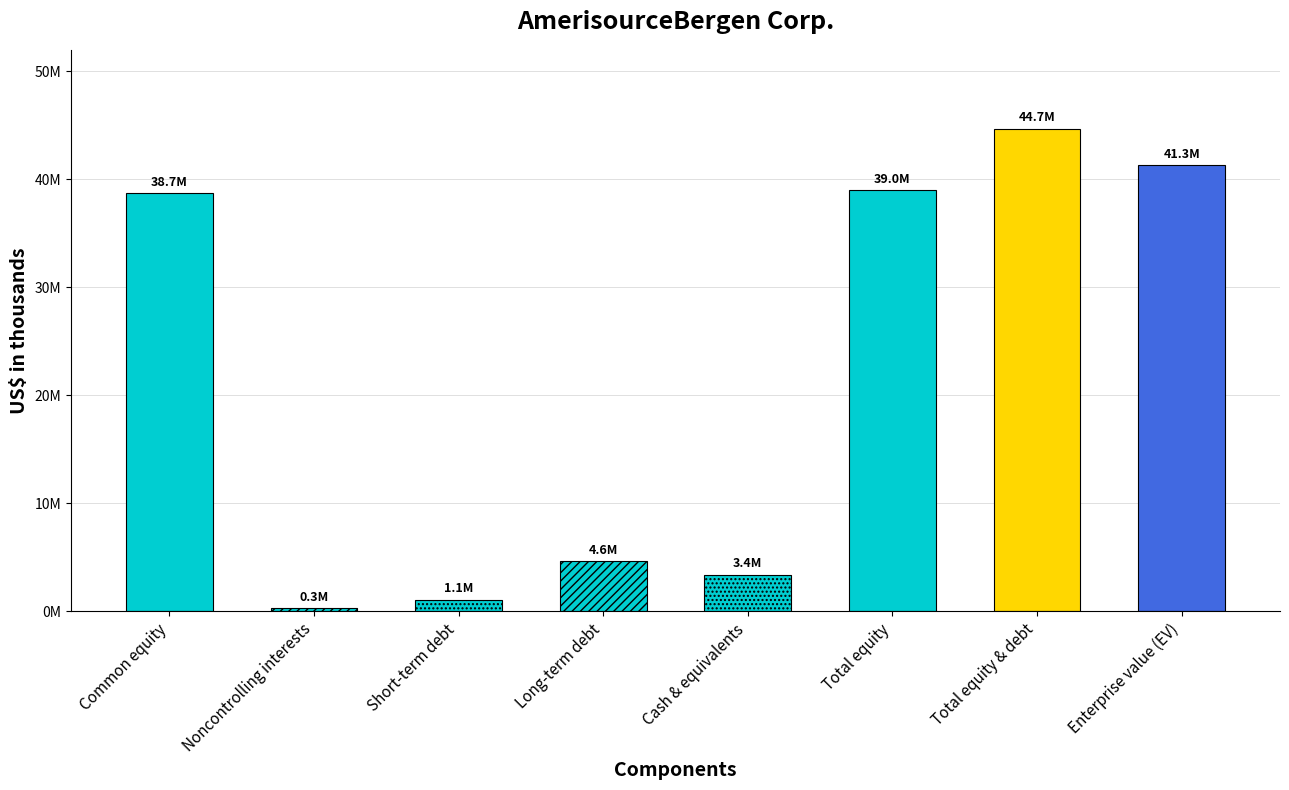

What is the ratio of the value at Common equity to the value at Total equity?

1.0